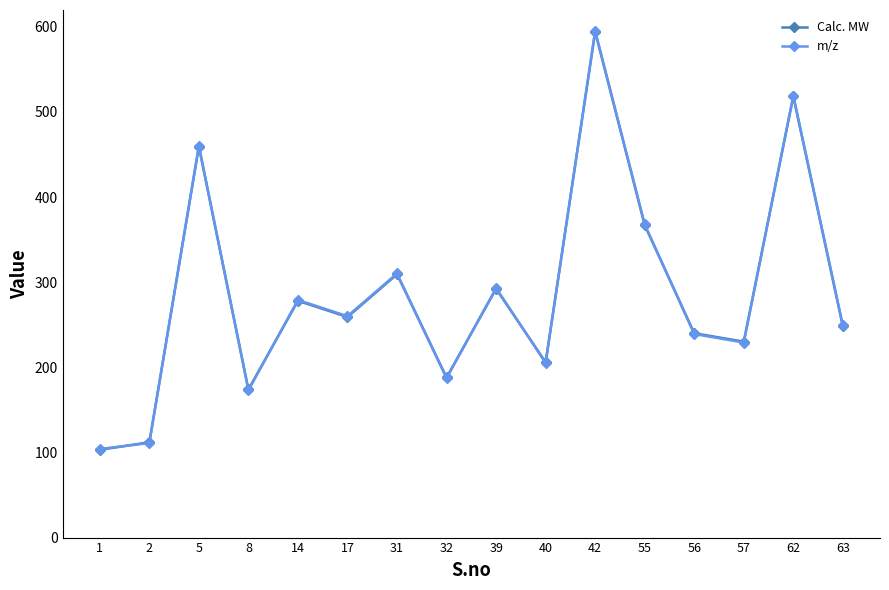

Reading left to right, extract all data points from this chart.

Calc. MW: 103.1	112.0	459.3	174.0	278.2	259.1	309.3	188.1	292.2	206.0	594.2	367.0	240.1	230.2	518.2	248.2
m/z: 104.1	111.0	460.3	173.0	279.2	260.1	310.3	187.1	293.2	205.0	595.2	368.0	239.1	229.1	519.2	249.2